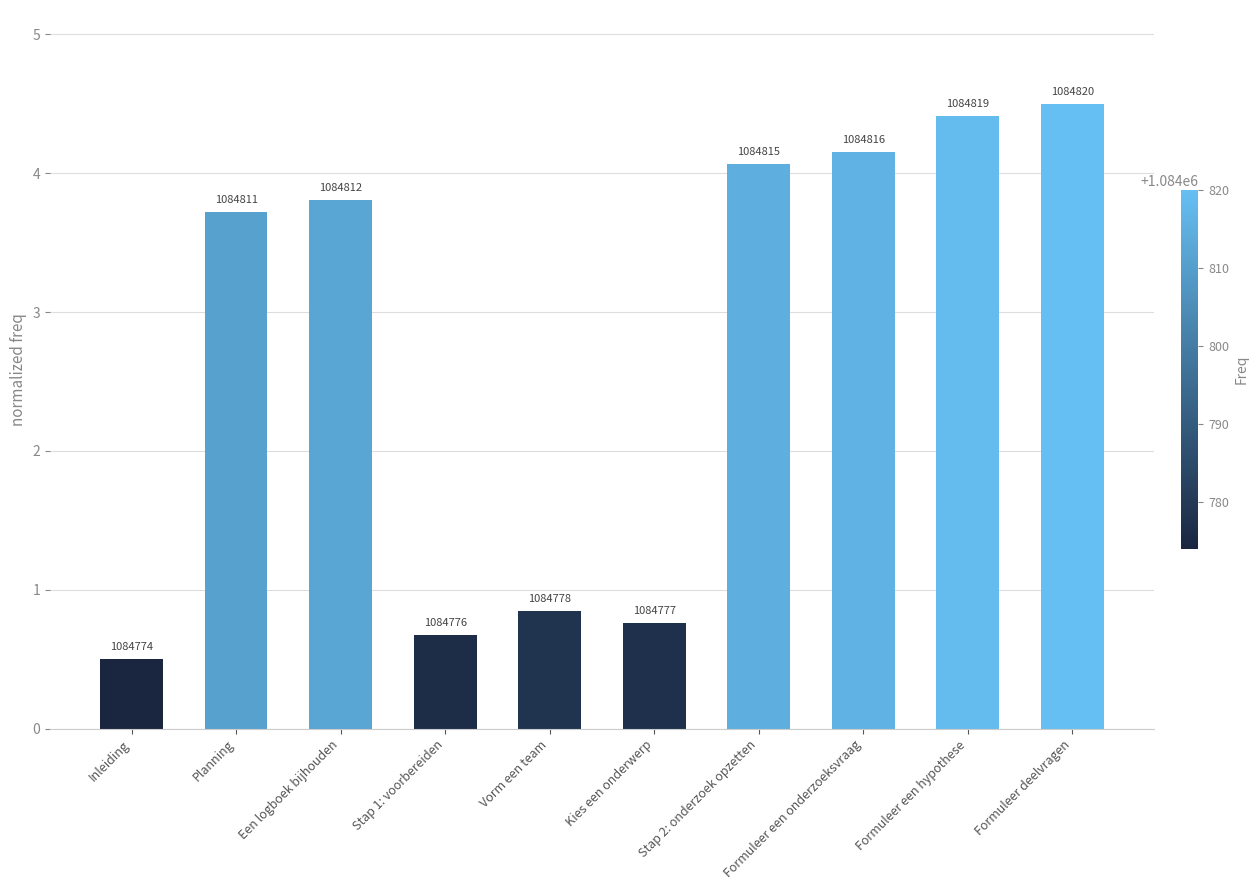

Are the bars grouped side by side (vs. stacked)?

No